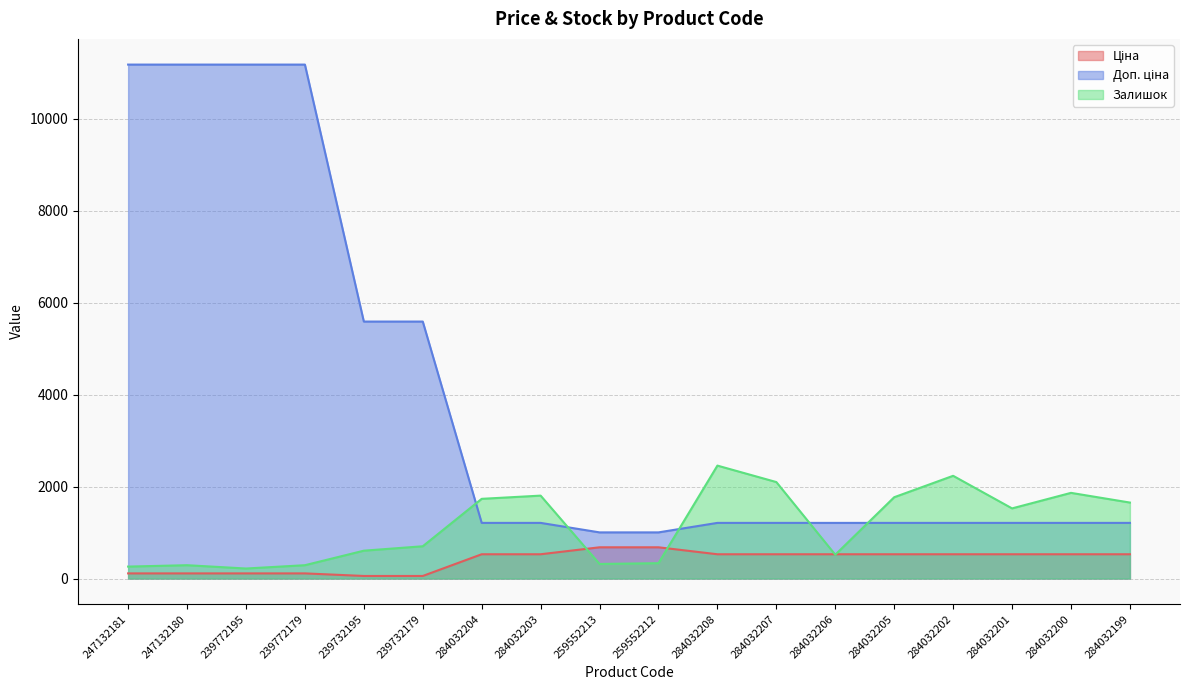

Where does the Доп. ціна series first go above 1210?

247132181